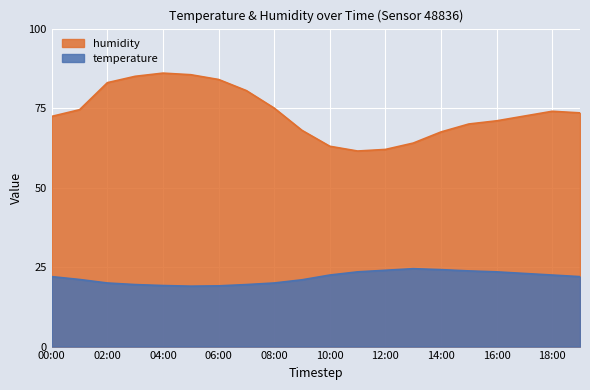

Reading right to left, extract all data points from this chart.

humidity: 73.5	74.0	72.5	71.0	70.0	67.5	64.0	62.0	61.5	63.0	68.0	75.0	80.5	84.0	85.5	86.0	85.0	83.0	74.5	72.4
temperature: 22.0	22.5	23.0	23.5	23.8	24.2	24.5	24.0	23.5	22.5	21.0	20.0	19.5	19.1	19.0	19.2	19.5	20.0	21.1	22.0